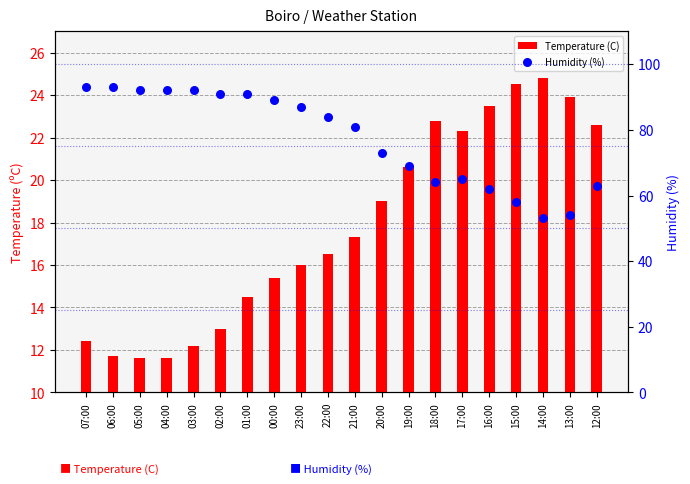

Which series reaches the minimum Y coordinate?

Temperature (C)